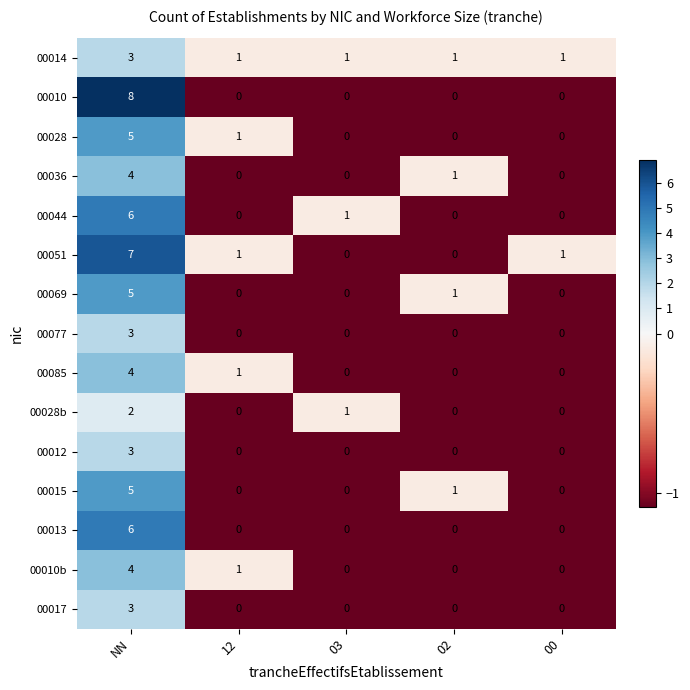

What is the maximum value shown in the chart?

8